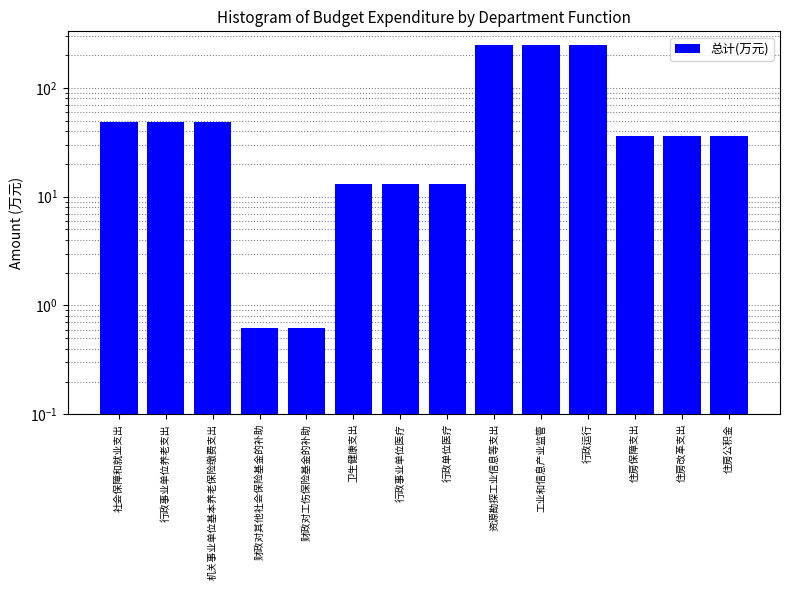

What is the sum of all values?

1028.8